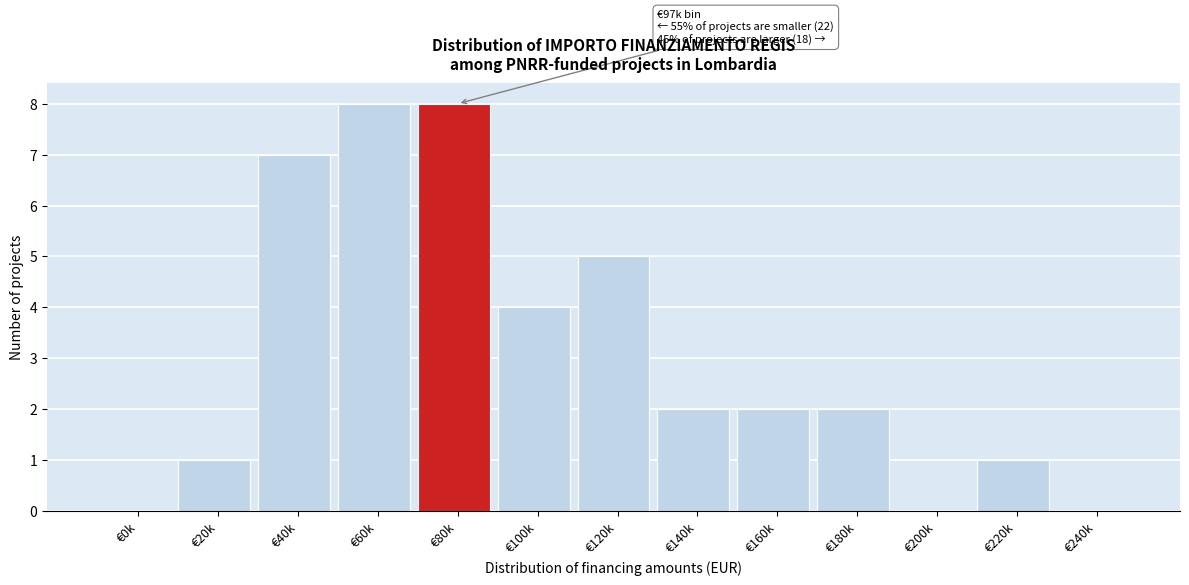

Reading left to right, what are all the values shown in this chart?

€0k=0	€20k=1	€40k=7	€60k=8	€80k=8	€100k=4	€120k=5	€140k=2	€160k=2	€180k=2	€200k=0	€220k=1	€240k=0